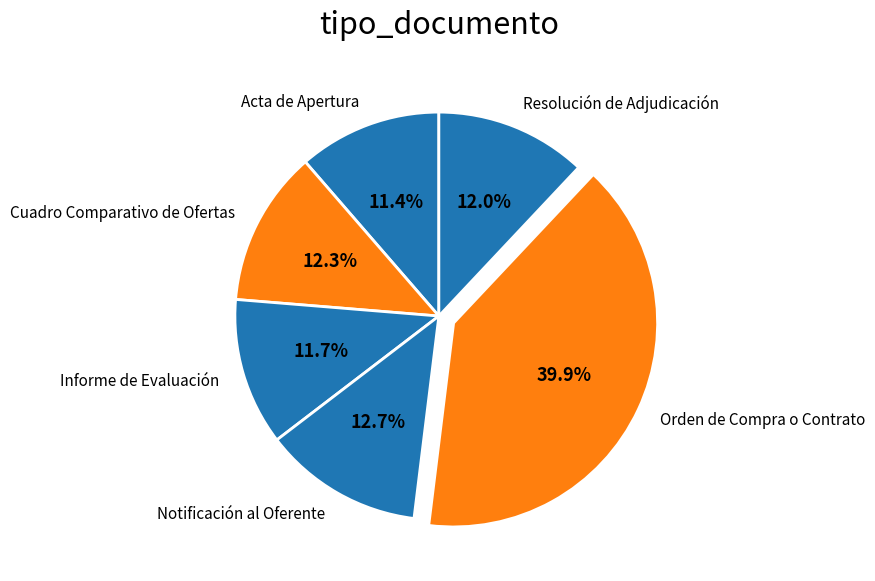

Which slice is the largest?

Orden de Compra o Contrato